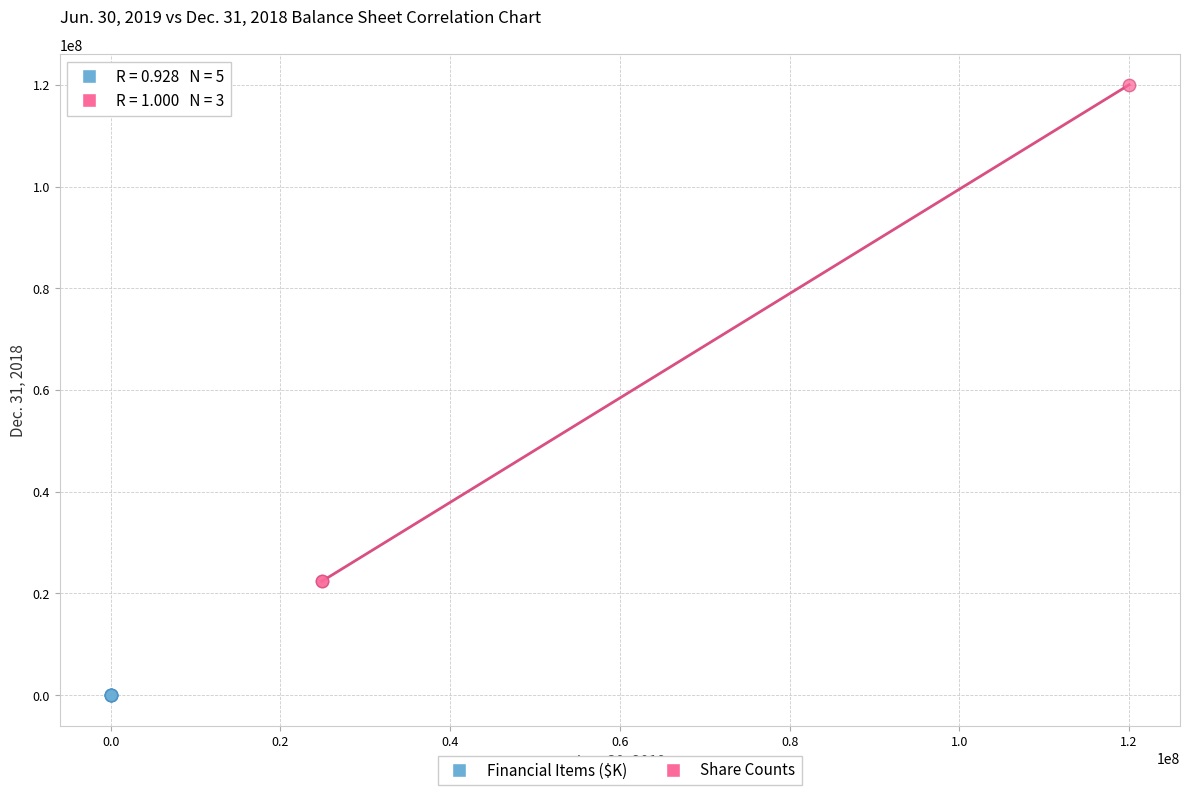

Which series reaches the minimum Y coordinate?

Financial Items ($K)